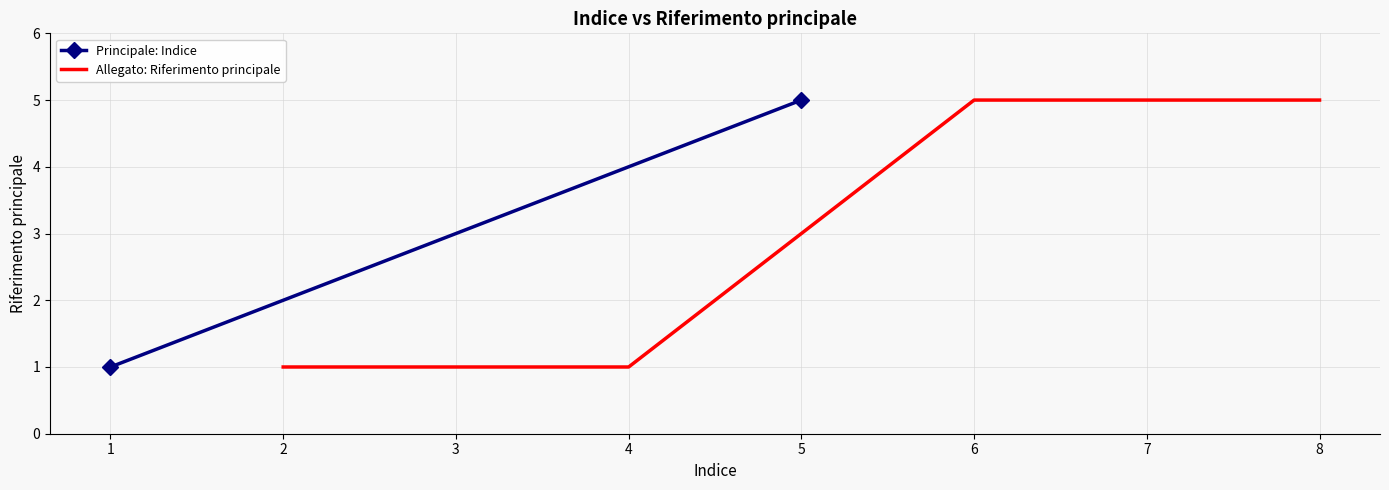

The value of Allegato: Riferimento principale at 3 is 1. True or false?

True